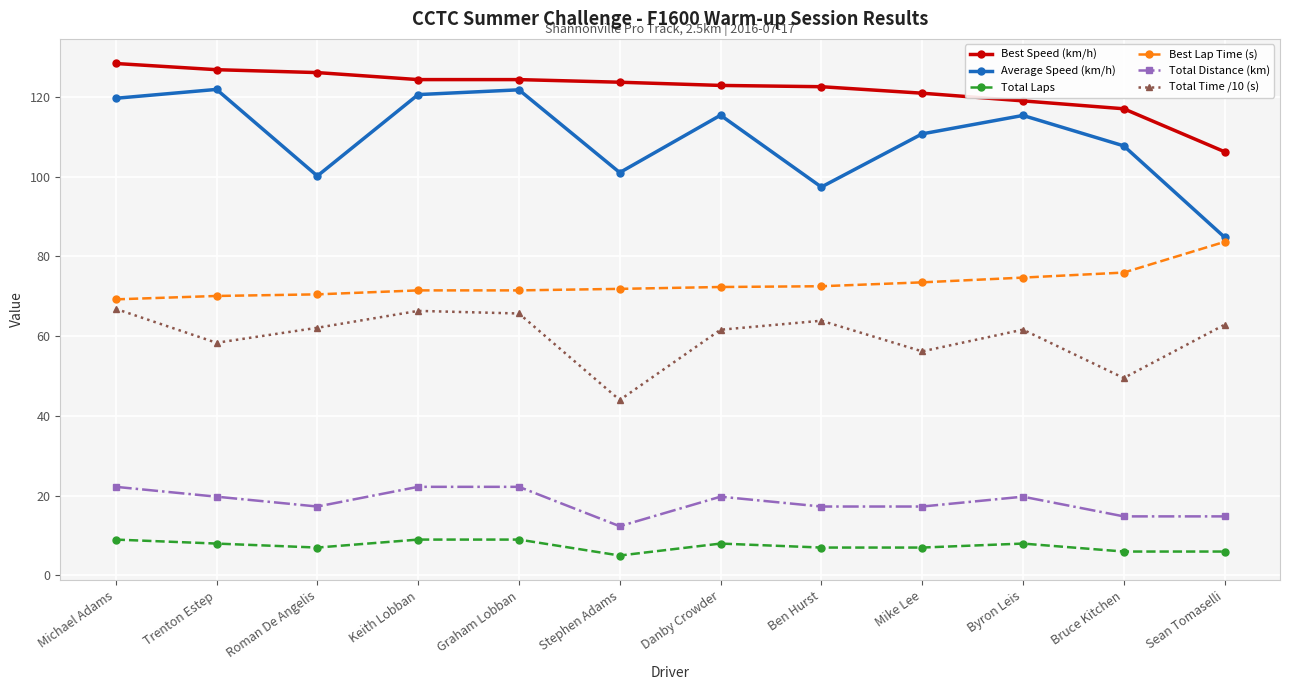

Count the number of data series in this chart.

6